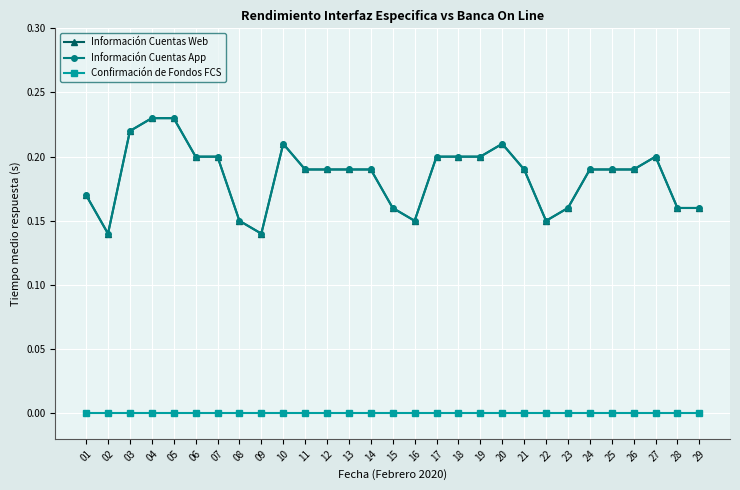

The Información Cuentas App series shows 0.3 at 15. True or false?

False